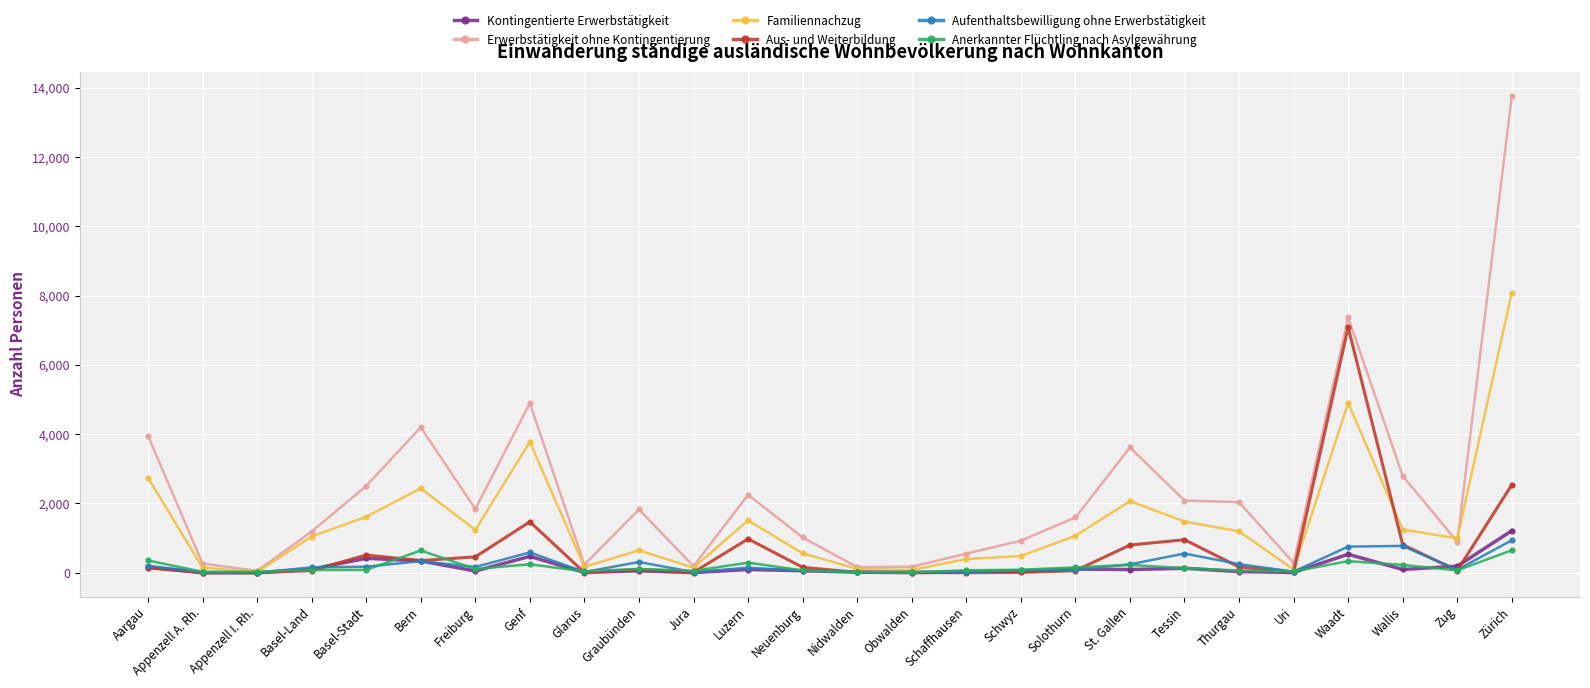

What is the label of the 12th point from the right?

Obwalden